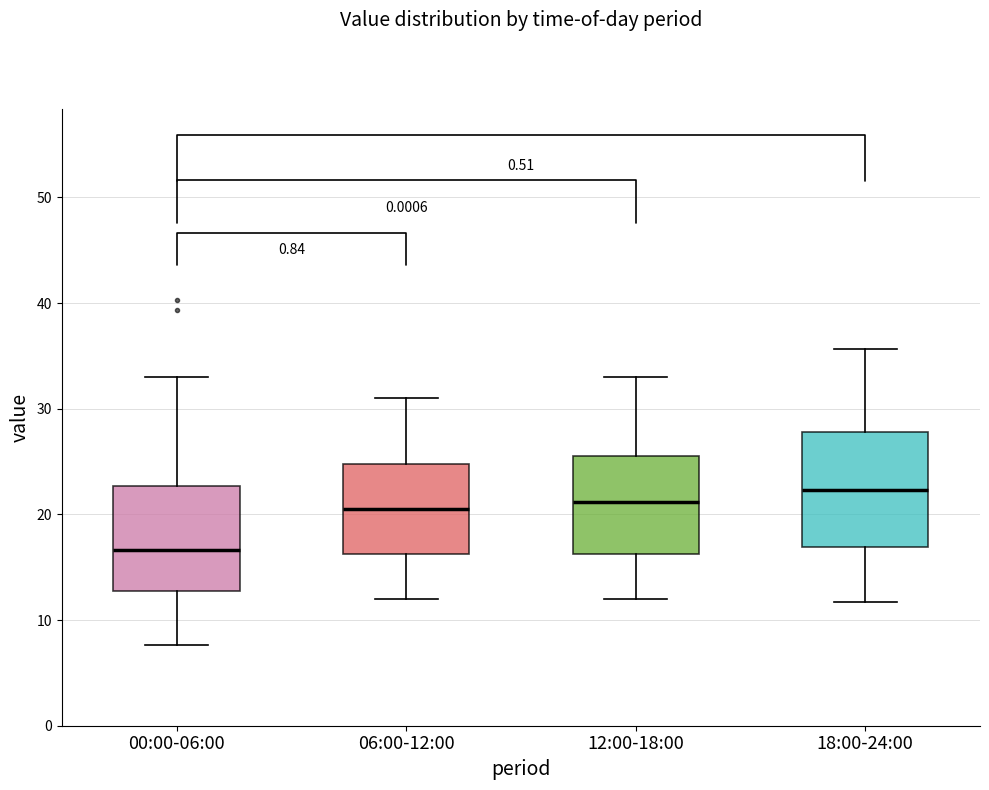

Which box's median line is the highest?

18:00-24:00